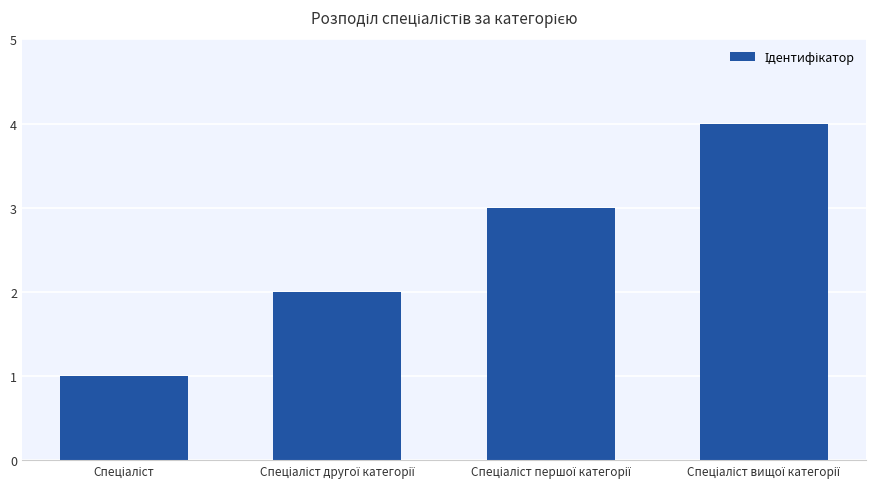

What is the difference between the maximum and minimum values?

3